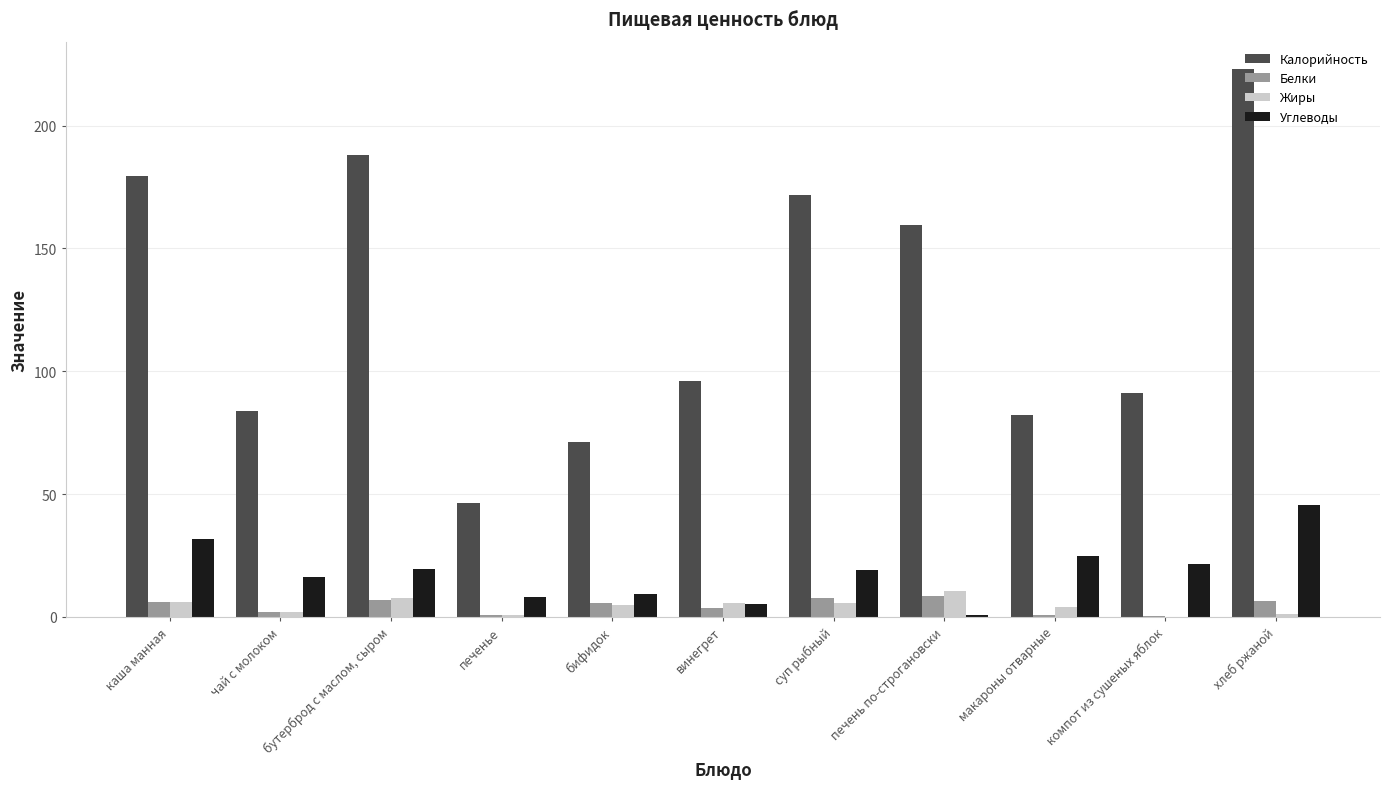

True or false: Жиры has a value of 5.7 at винегрет.

True